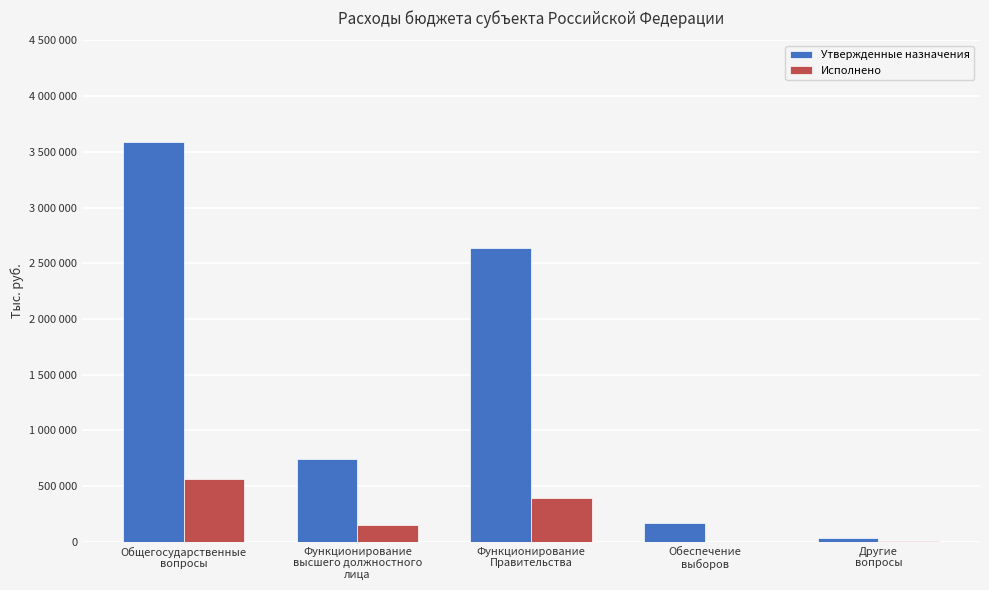

What is the sum of the Исполнено values at Функционирование
высшего должностного
лица and Другие
вопросы?

164909.9